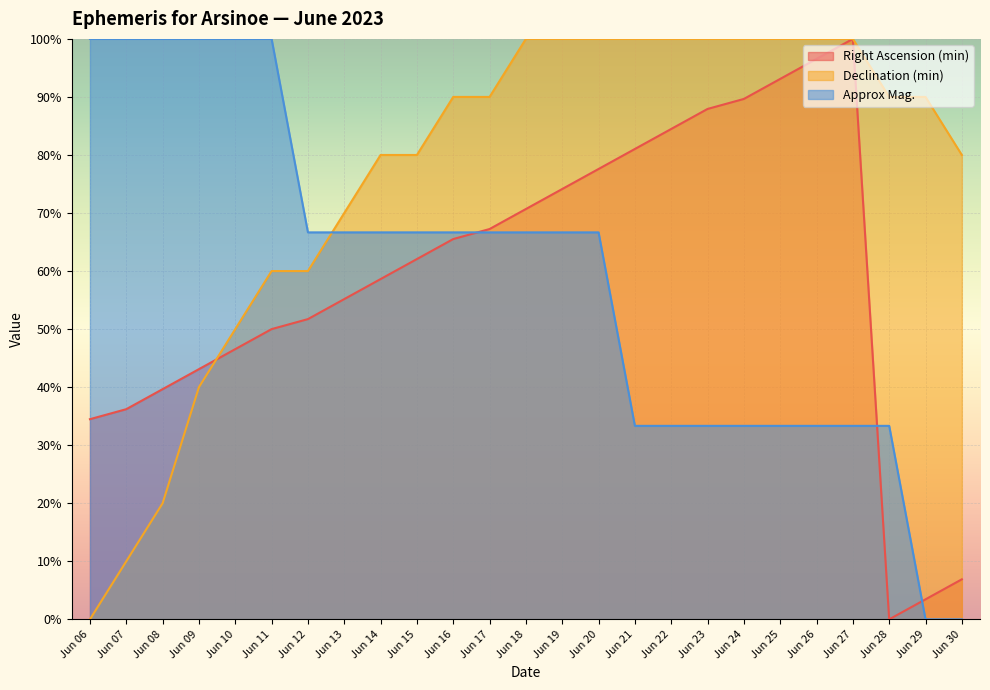

The value of Right Ascension (min) at Jun 12 is 0.5. True or false?

True